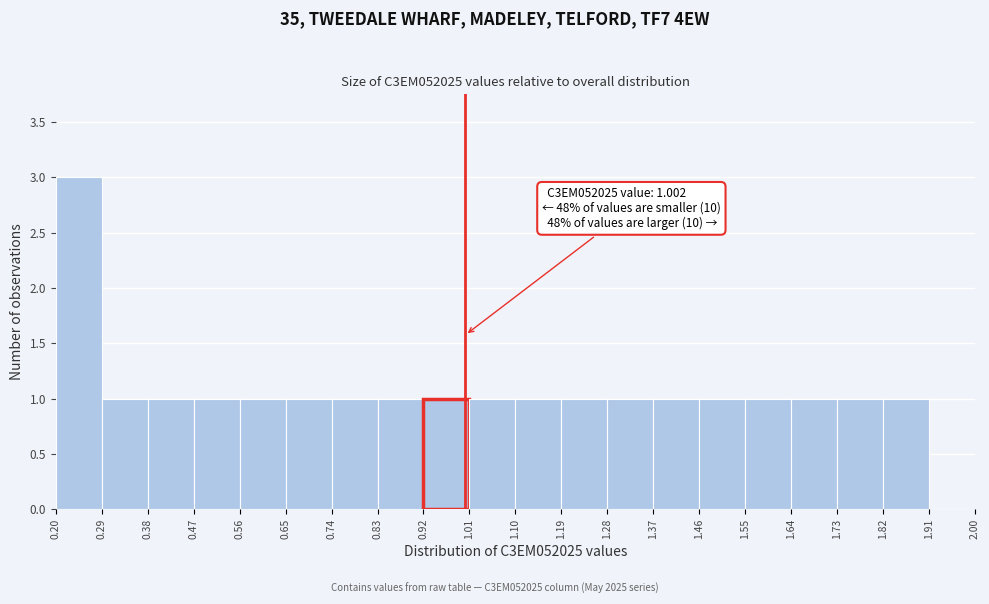

Over which range of the x-axis is the bar tallest?

0.20 to 0.29